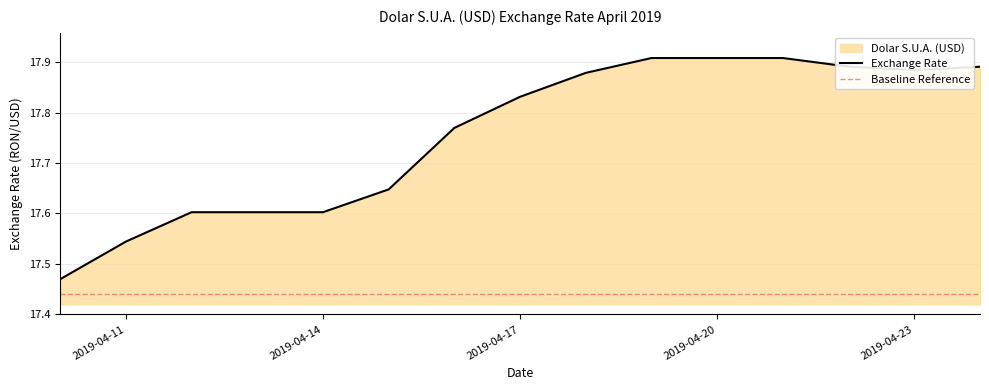

Rank the categories by value from lowest to highest.

2019-04-10, 2019-04-11, 2019-04-12, 2019-04-13, 2019-04-14, 2019-04-15, 2019-04-16, 2019-04-17, 2019-04-18, 2019-04-23, 2019-04-24, 2019-04-22, 2019-04-19, 2019-04-20, 2019-04-21